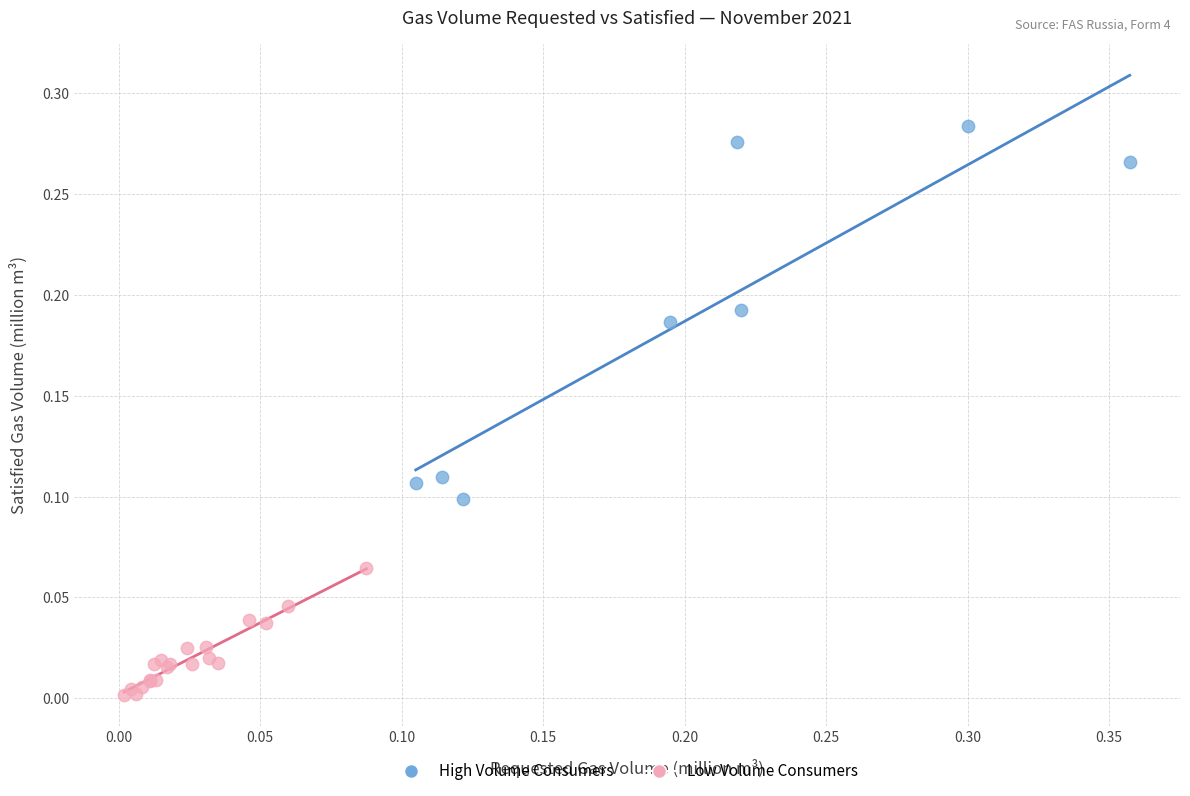

Which series contains the highest Y value?

High Volume Consumers